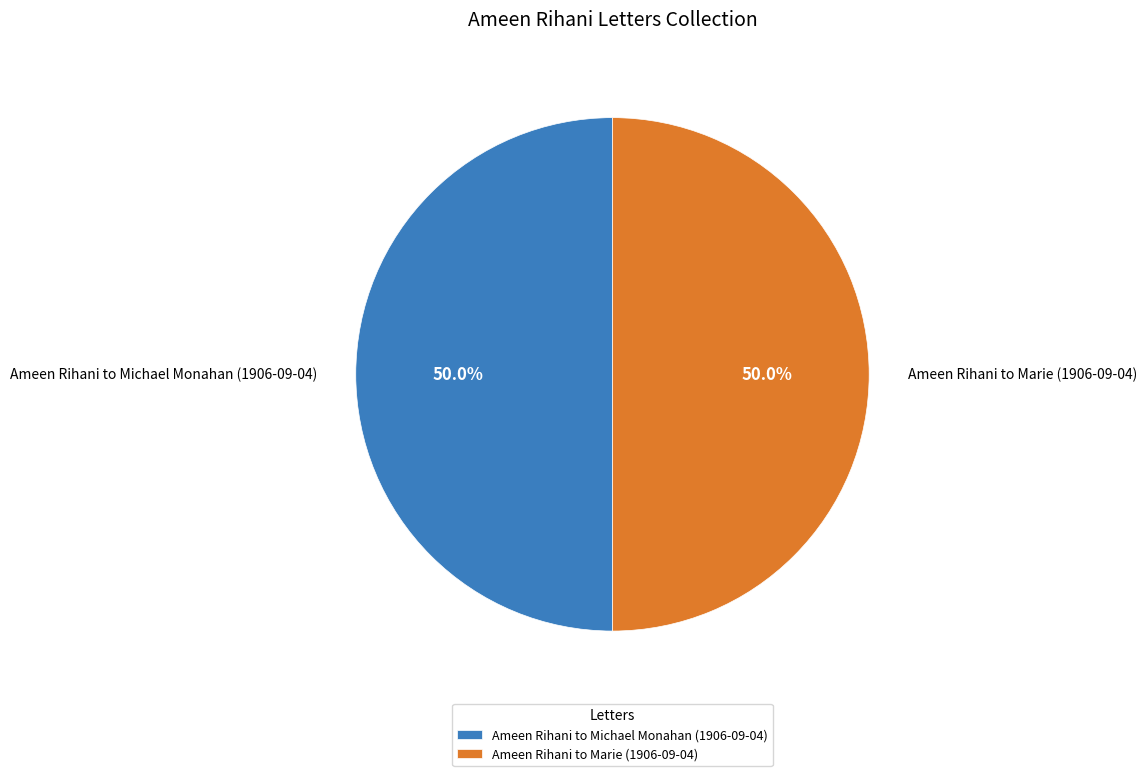

How much of the chart is everything except Ameen Rihani to Marie (1906-09-04)?

50.0%